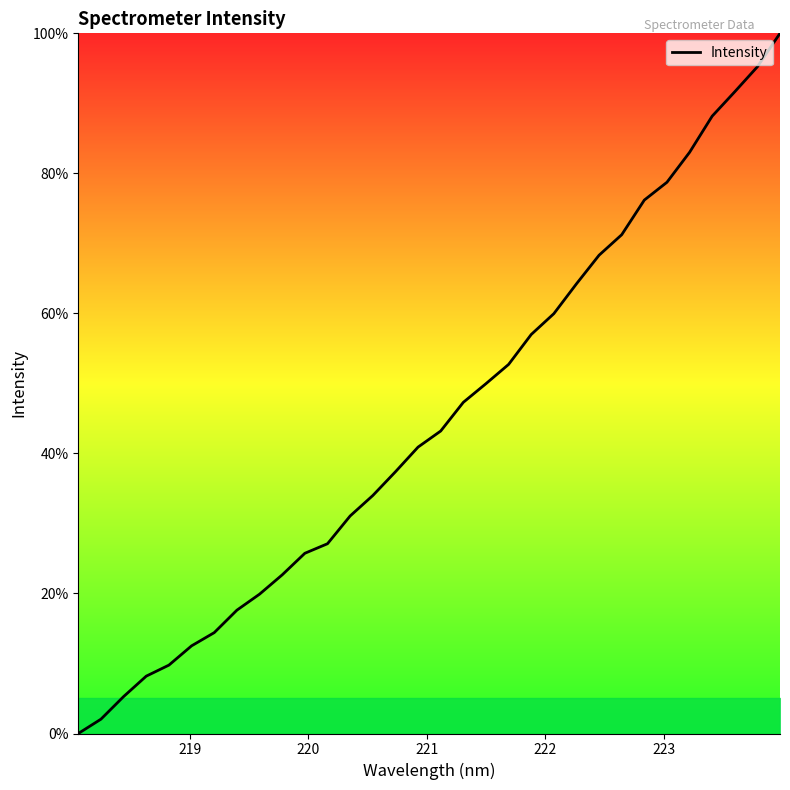

What is the greatest value displayed?

100.0